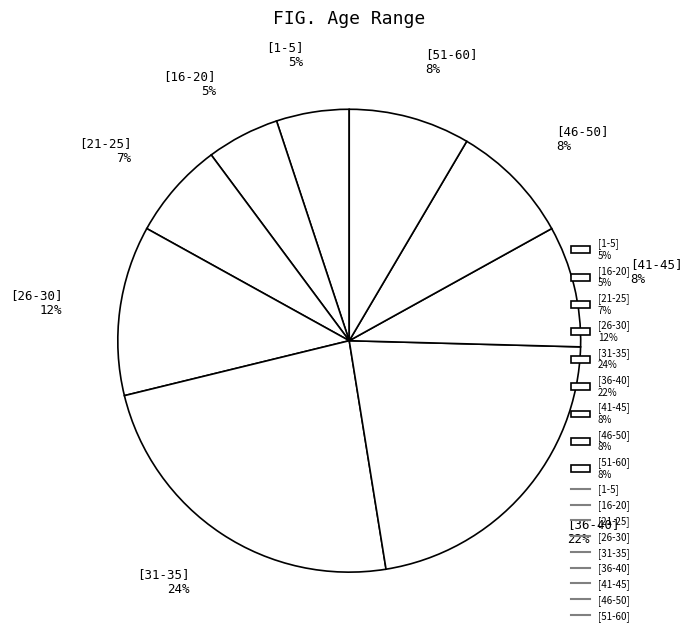

To the nearest percent, what percentage of the pie is [41-45] 8%?

8%